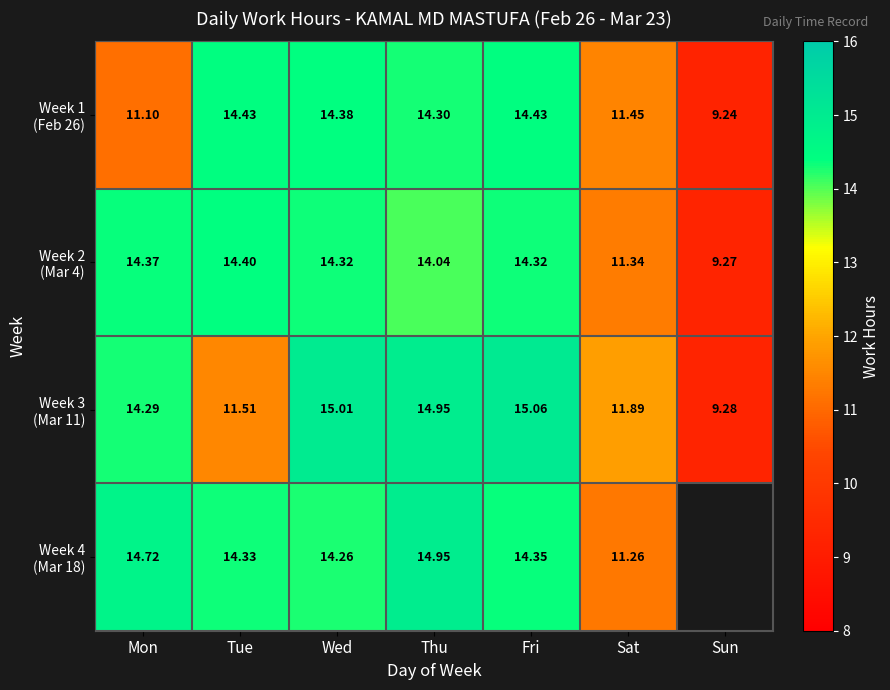

The value of Week 3 (Mar 11) at Sat is 11.9. True or false?

True